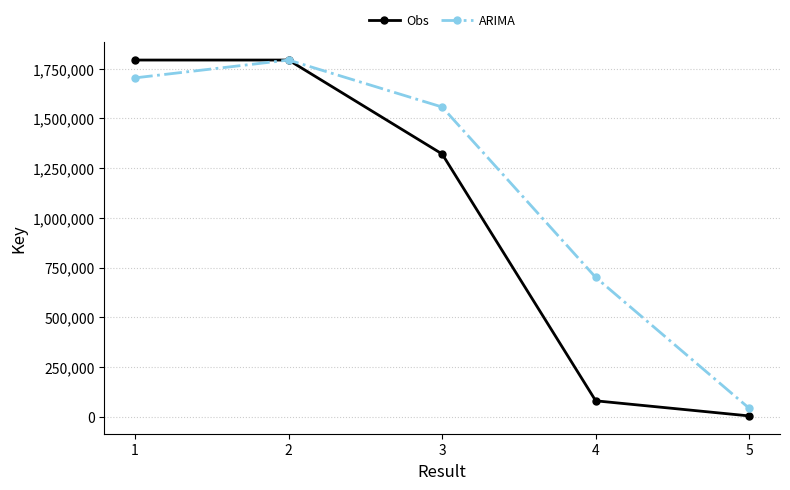

True or false: ARIMA and Obs intersect in this chart.

True